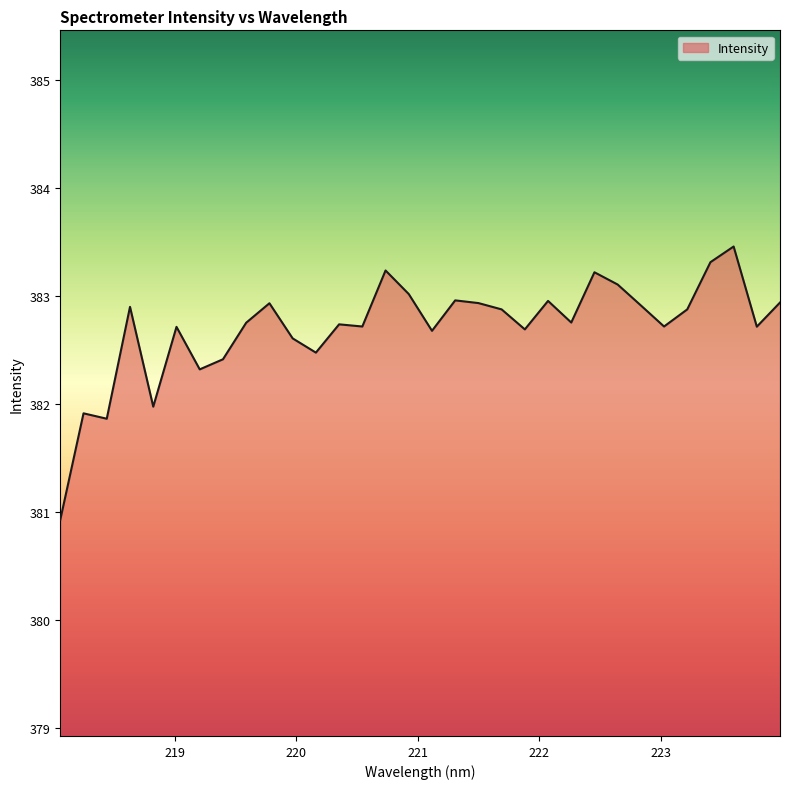

What is the difference between the second highest and second lowest values?

1.4